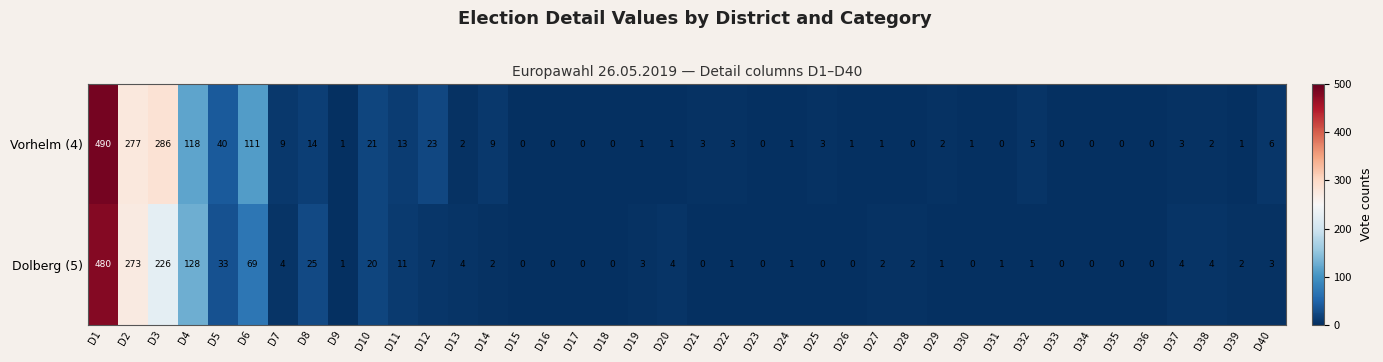

What is the greatest value displayed?

490